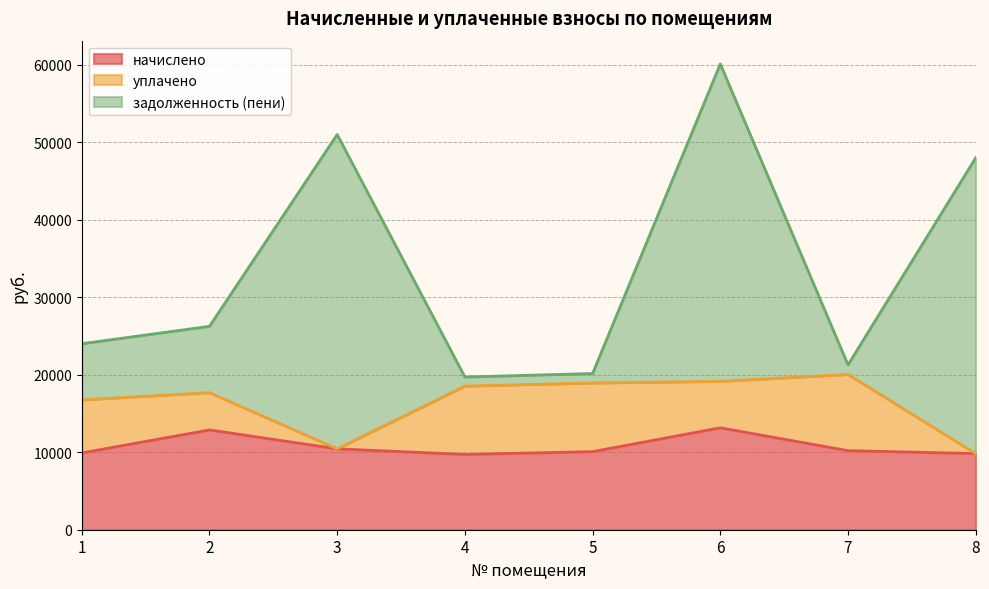

What is the spread (max minus min) of values at 1?

14101.5